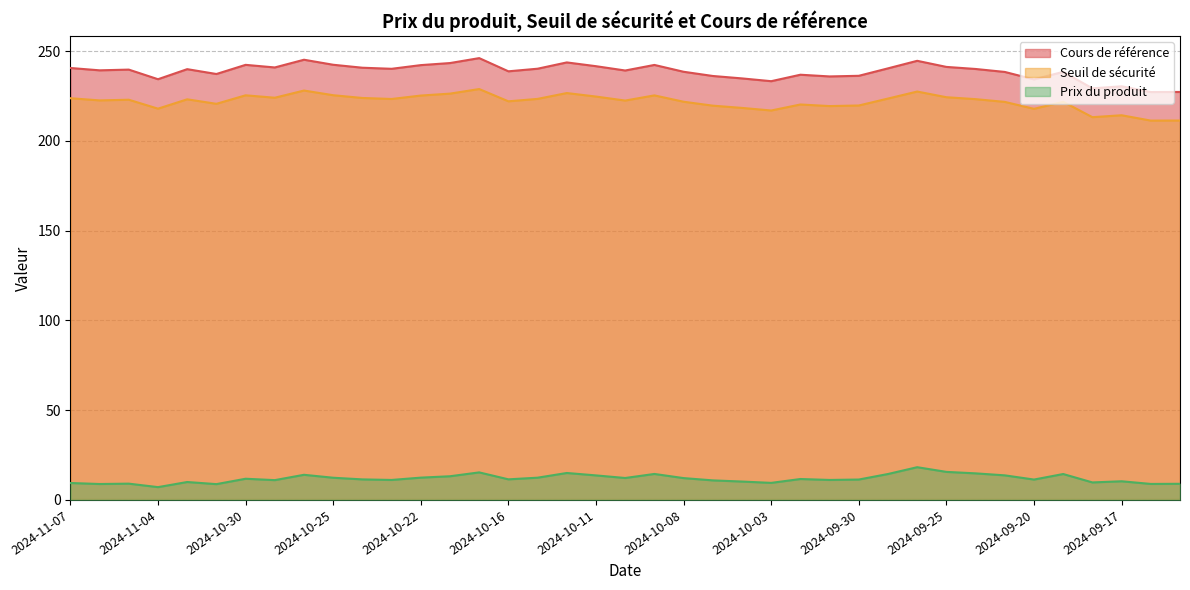

What is the sum of the Cours de référence values at 2024-10-08 and 2024-09-17?

468.8